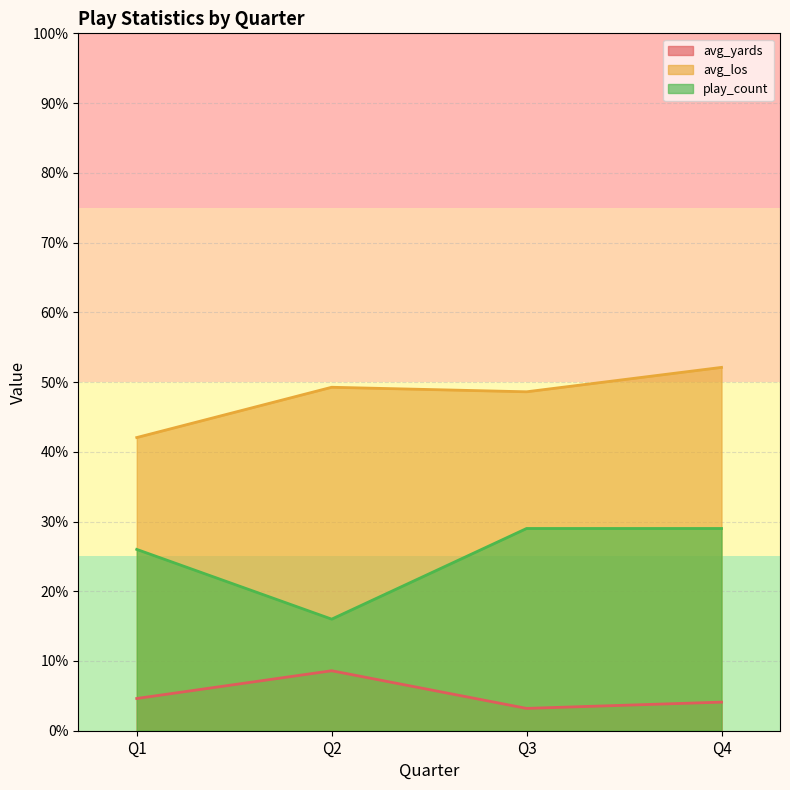

True or false: avg_los and avg_yards intersect in this chart.

False